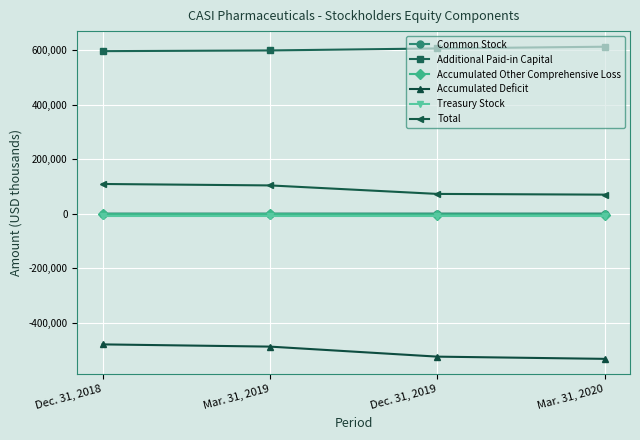

How many distinct data groups are displayed?

6